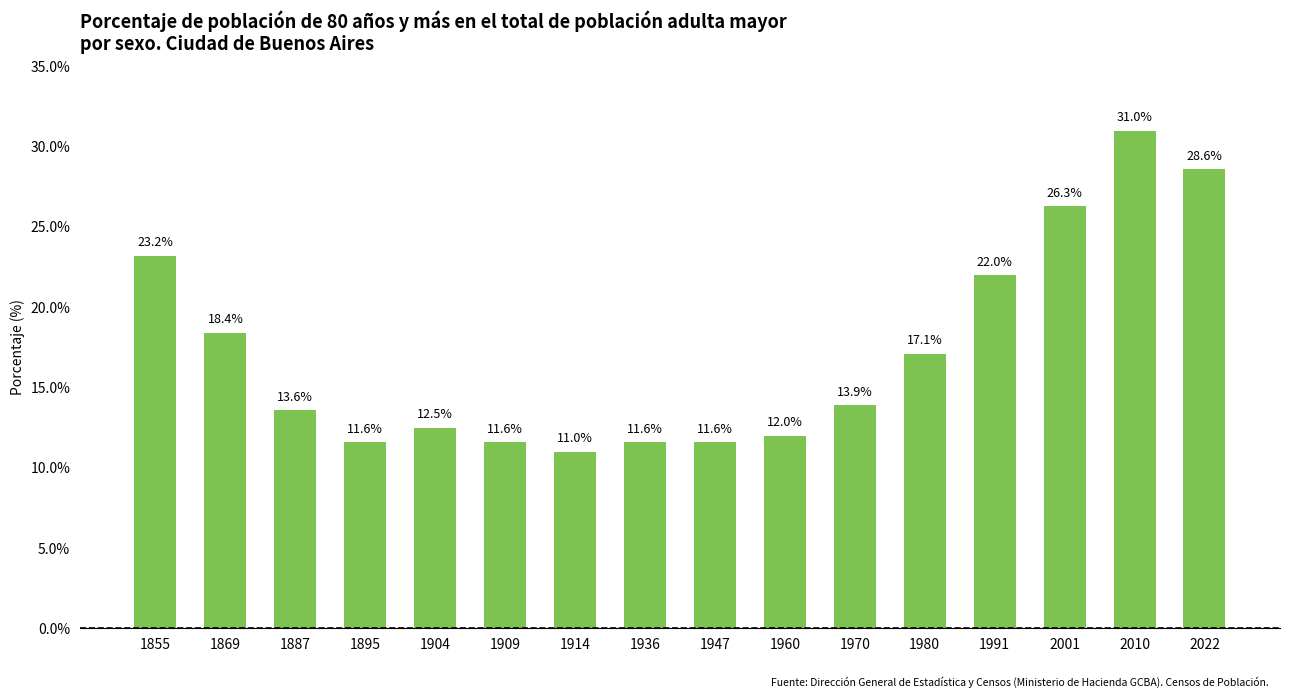

Where does the data first go above 13?

1855